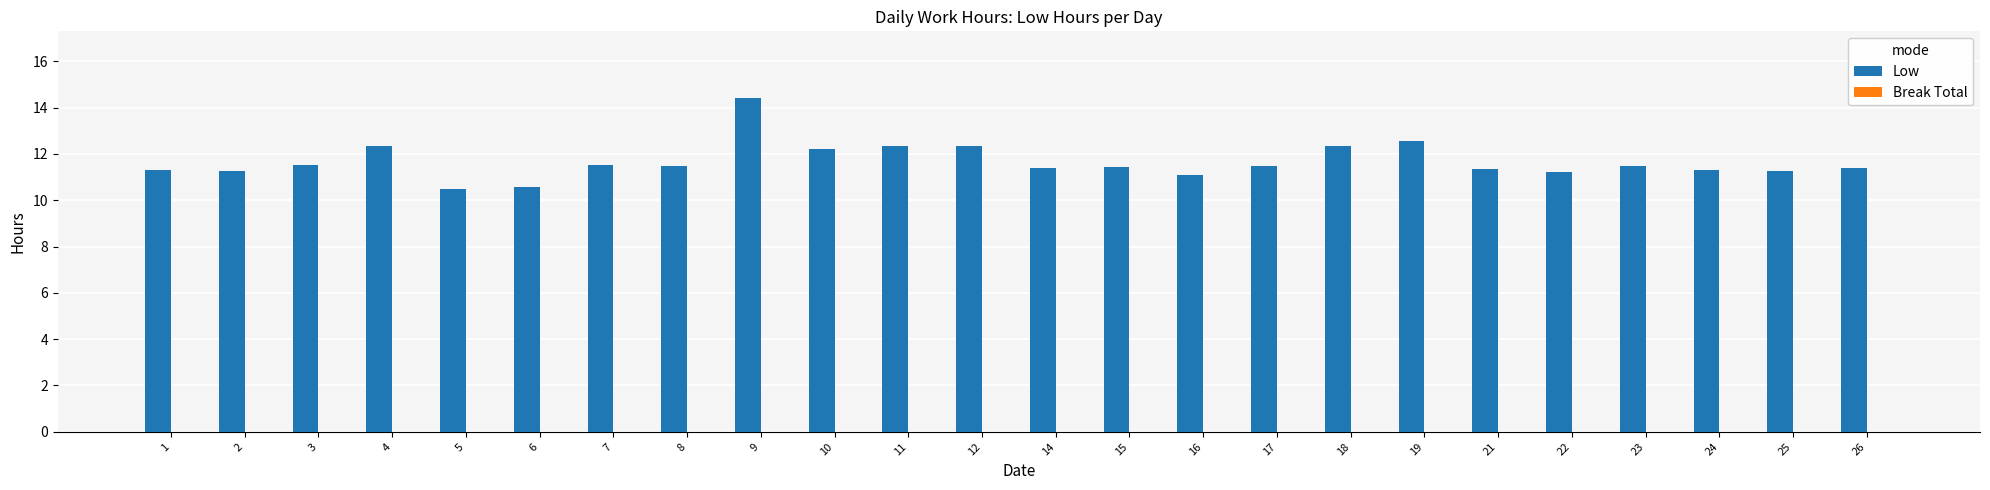

What is the sum of the values at 4 and 25?

23.6